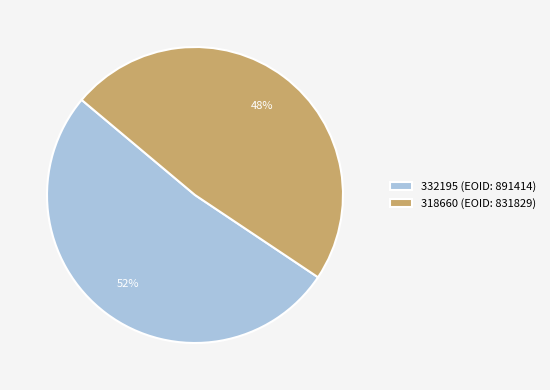

What is the smallest slice in the pie chart?

318660